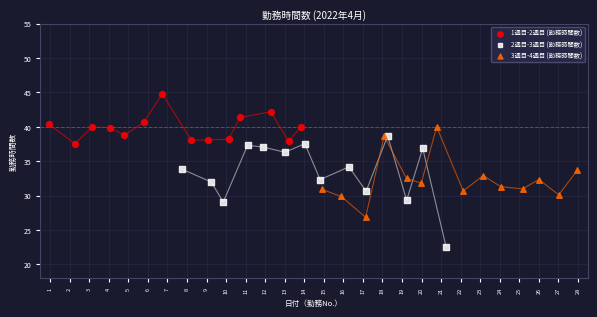

Which series contains the lowest Y value?

2週目-3週目 (勤務時間数)